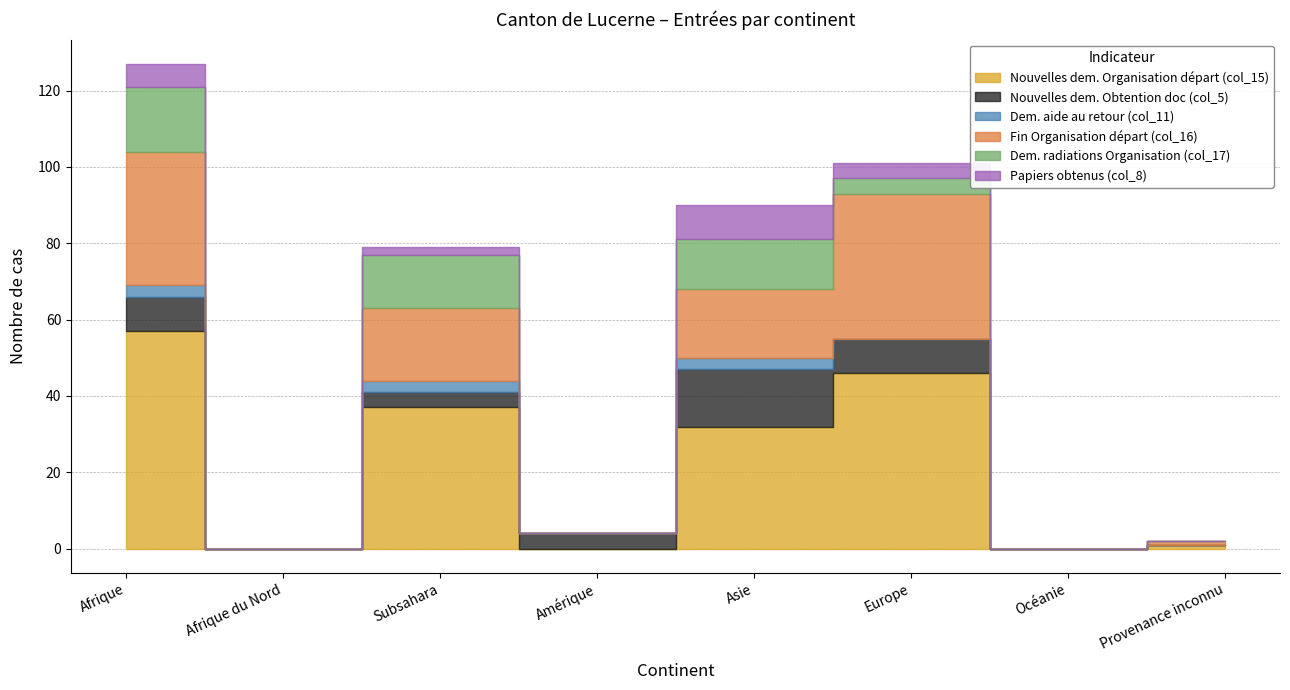

What is the difference between the highest and lowest values at Asie?

29